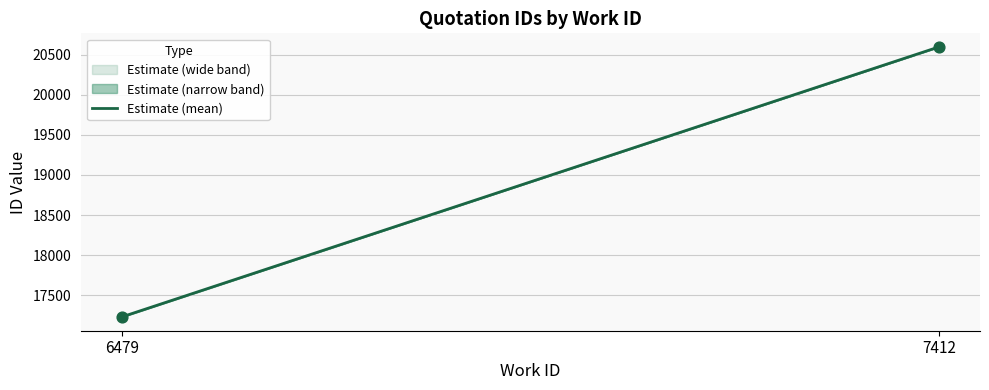

Which has a higher value, 6479 or 6479?

6479